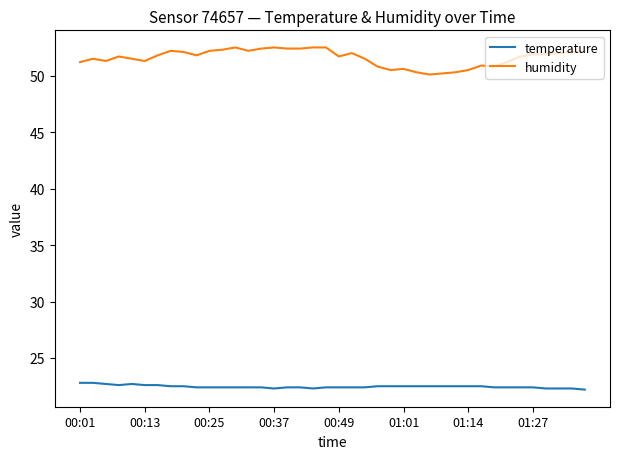

What is the smallest value displayed?

22.2